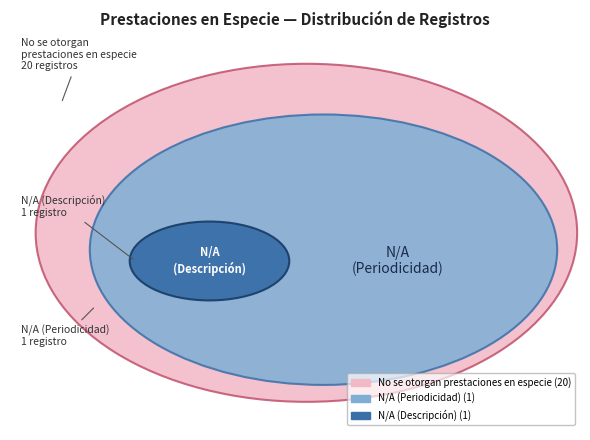

Rank the categories by value from highest to lowest.

No se otorgan prestaciones en especie, N/A (Descripción), N/A (Periodicidad)